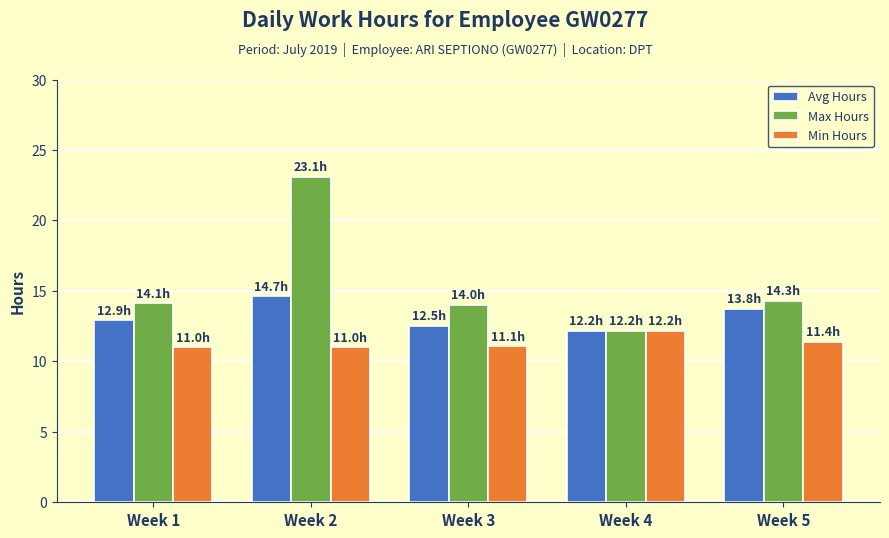

Rank the series at Week 1 from highest to lowest value.

Max Hours, Avg Hours, Min Hours